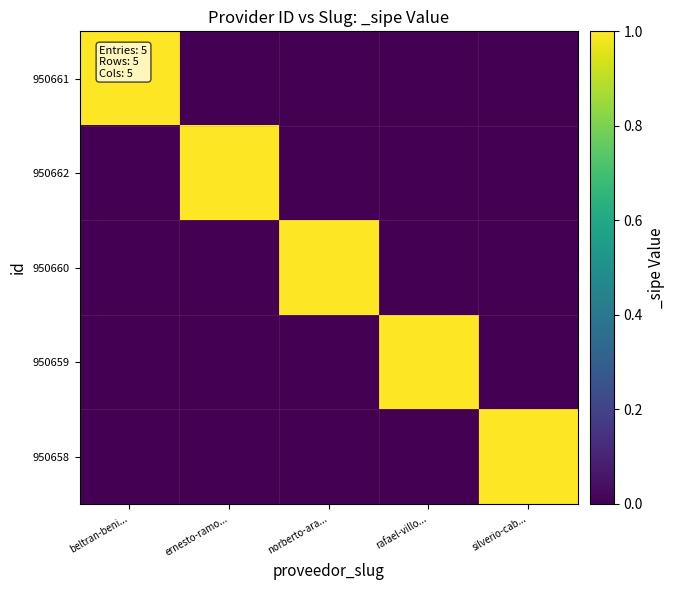

What is the spread (max minus min) of values at beltran-beni...?

1